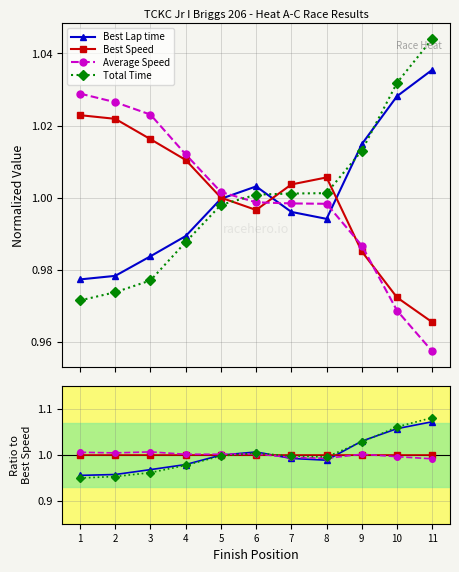

Which series has the largest total across all categories?

Total Time